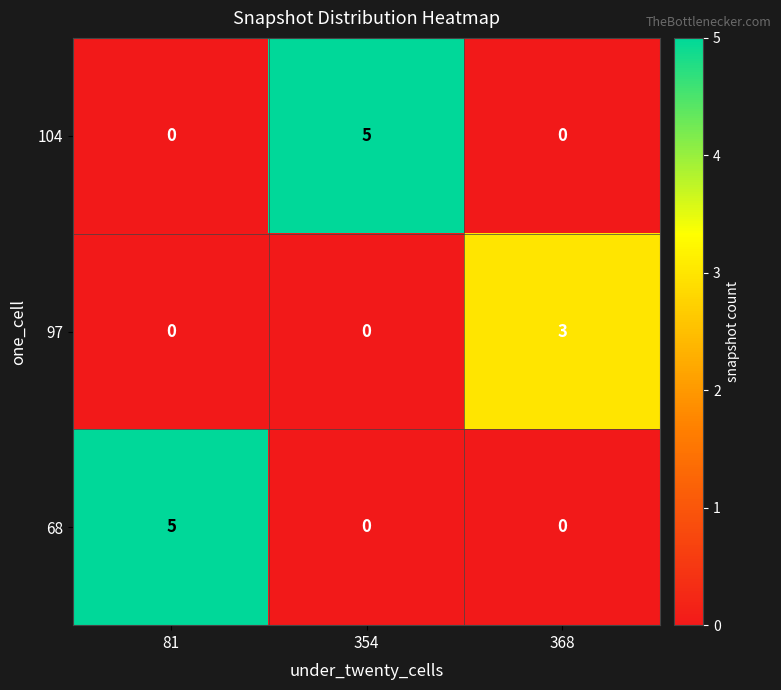

What is the highest value of the 104 series?

5